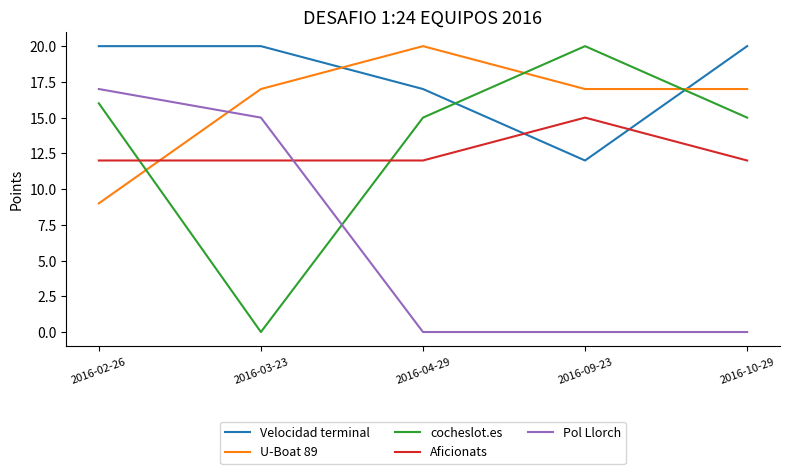

After their last crossing, which series has the higher values: Velocidad terminal or U-Boat 89?

Velocidad terminal